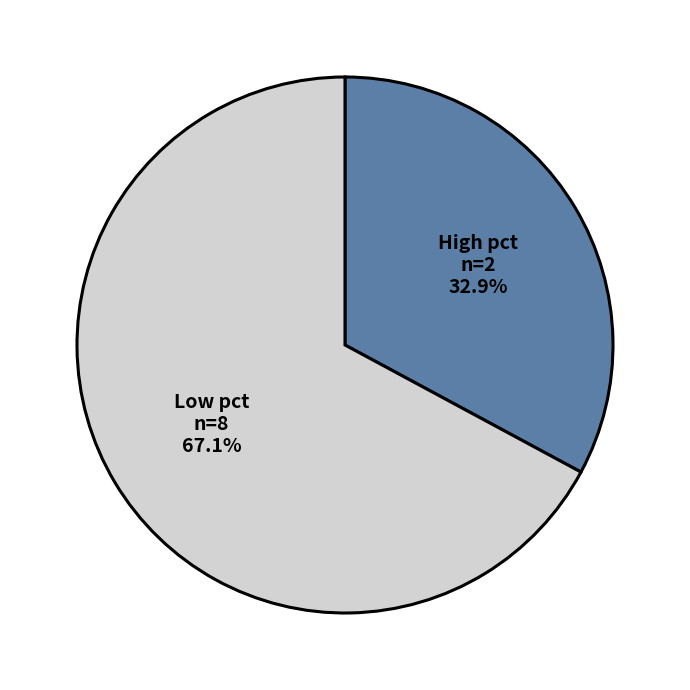

Is there a majority slice in this chart?

Yes